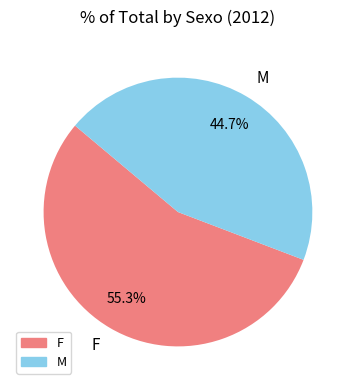

What portion of the pie excludes M?

55.3%